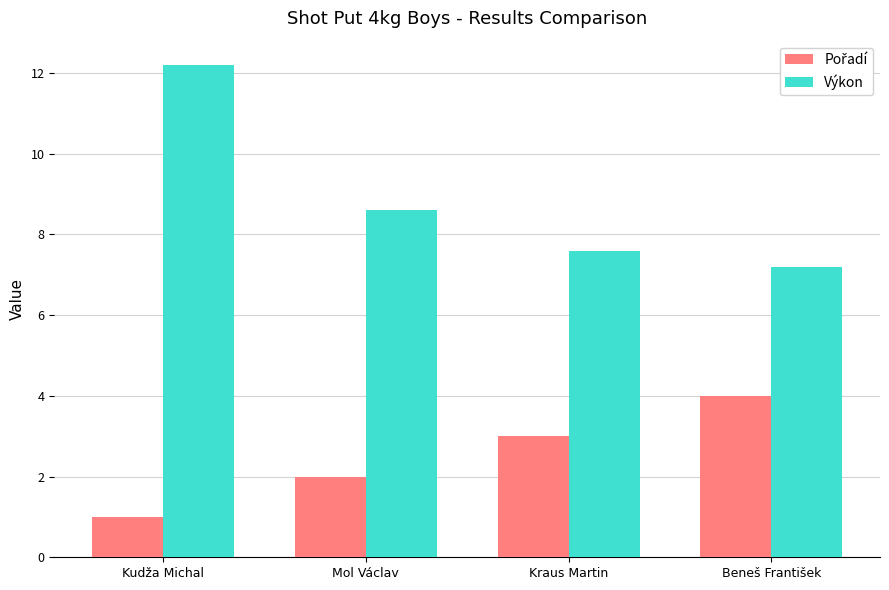

Are the bars grouped side by side (vs. stacked)?

Yes